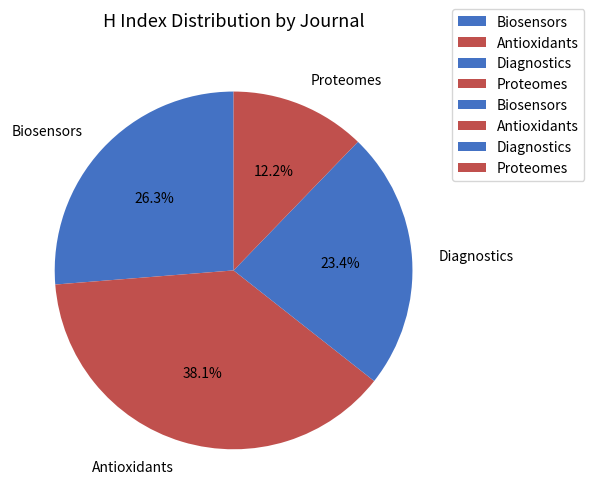

What is the ratio of the value at Diagnostics to the value at Antioxidants?

0.6